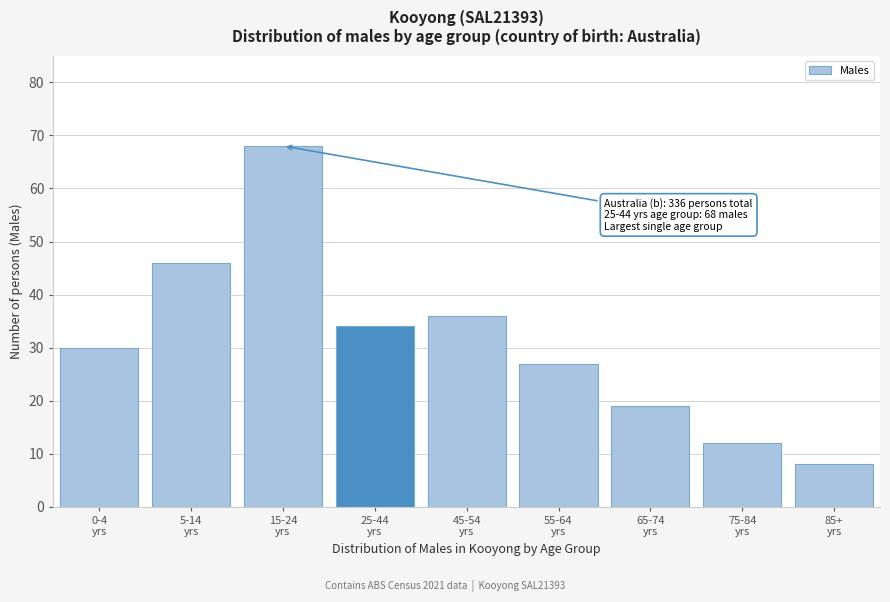

Reading left to right, transcribe all the data shown in this chart.

30	46	68	34	36	27	19	12	8